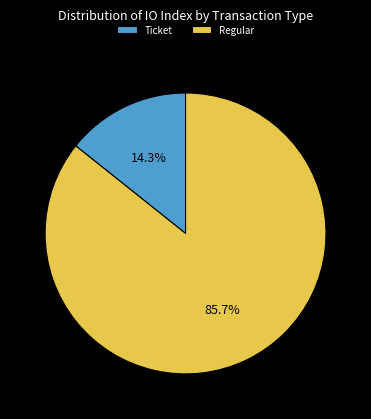

Rank the categories by value from lowest to highest.

Ticket, Regular